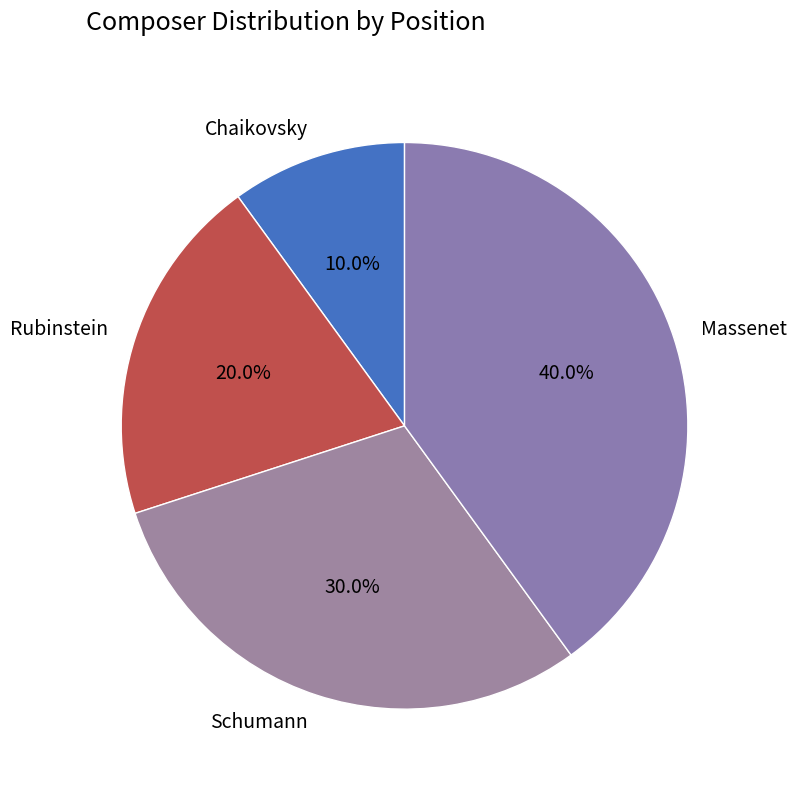

Which has a higher value, Schumann or Chaikovsky?

Schumann